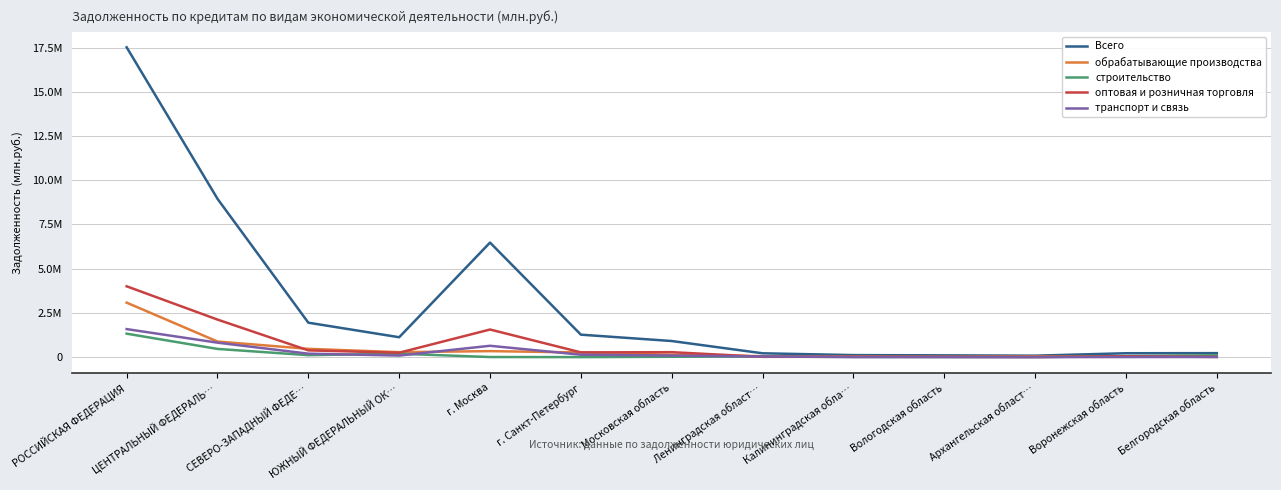

Which series changed the most between ЮЖНЫЙ ФЕДЕРАЛЬНЫЙ ОК… and г. Москва?

Всего